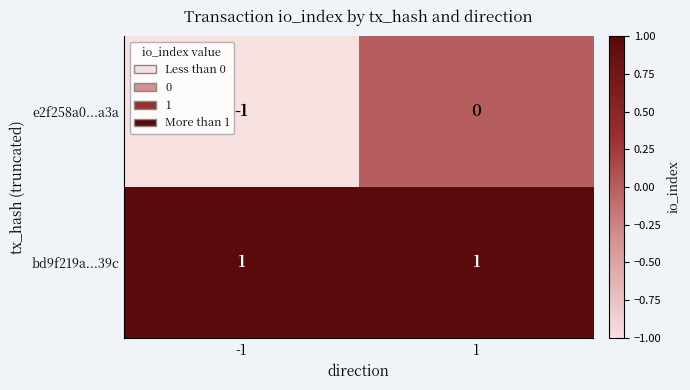

Rank the series by their average value, from lowest to highest.

e2f258a0...a3a, bd9f219a...39c